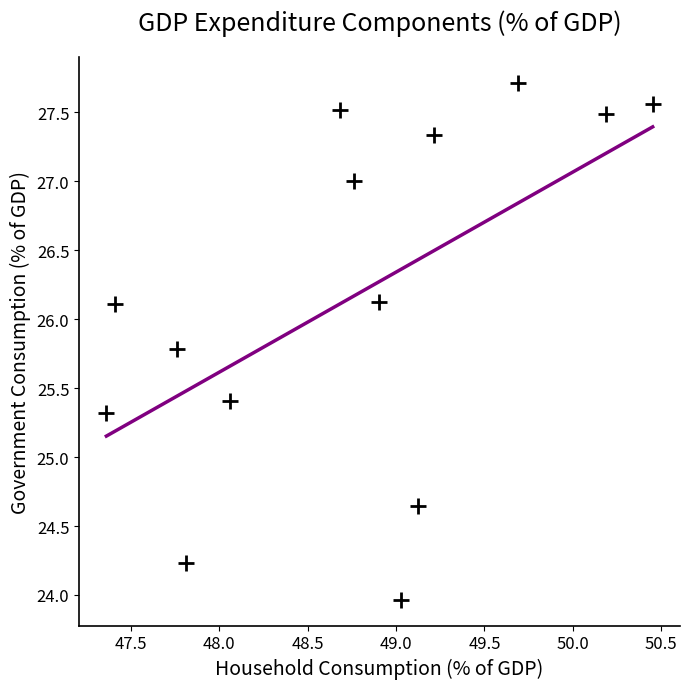

What is the range of X values (max minus min)?

3.1